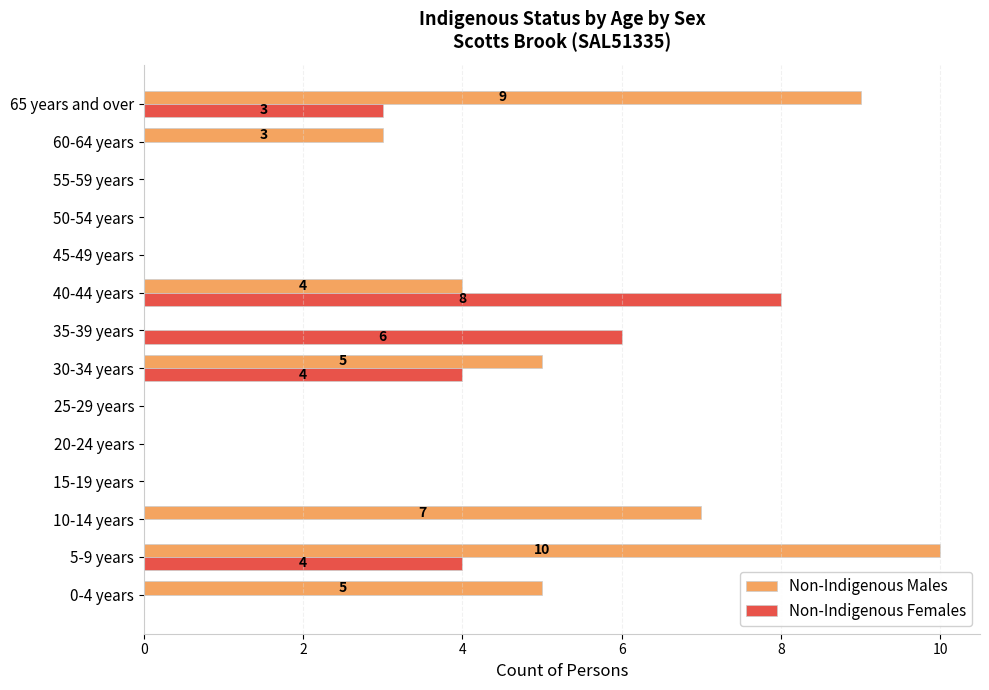

The Non-Indigenous Males series shows 9 at 65 years and over. True or false?

True